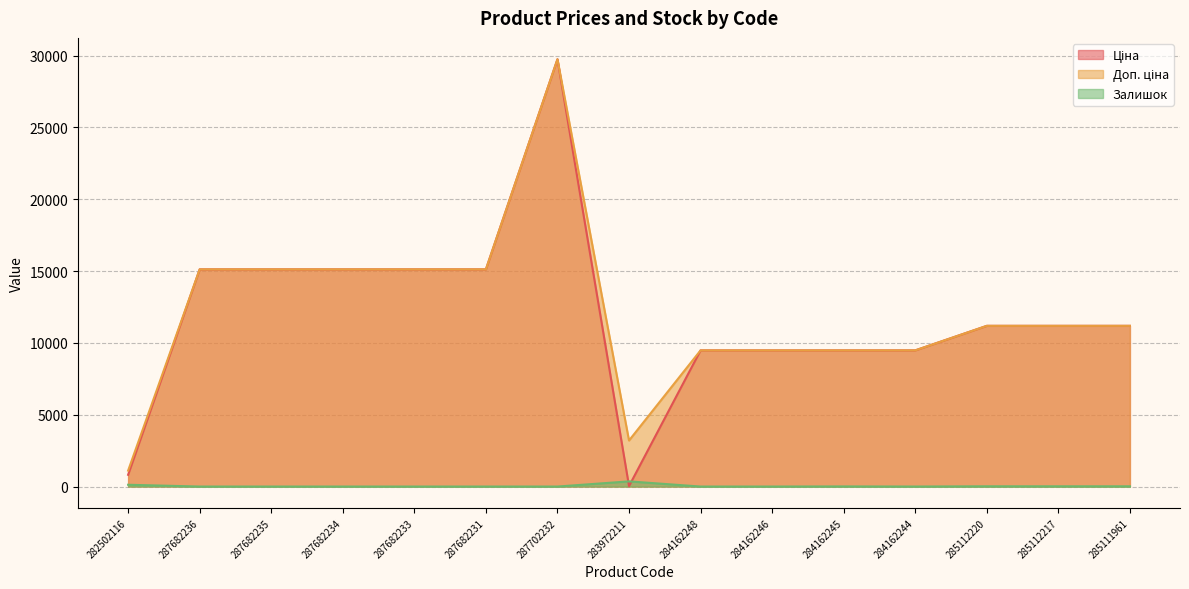

At which label does Ціна first exceed 11188?

287682236